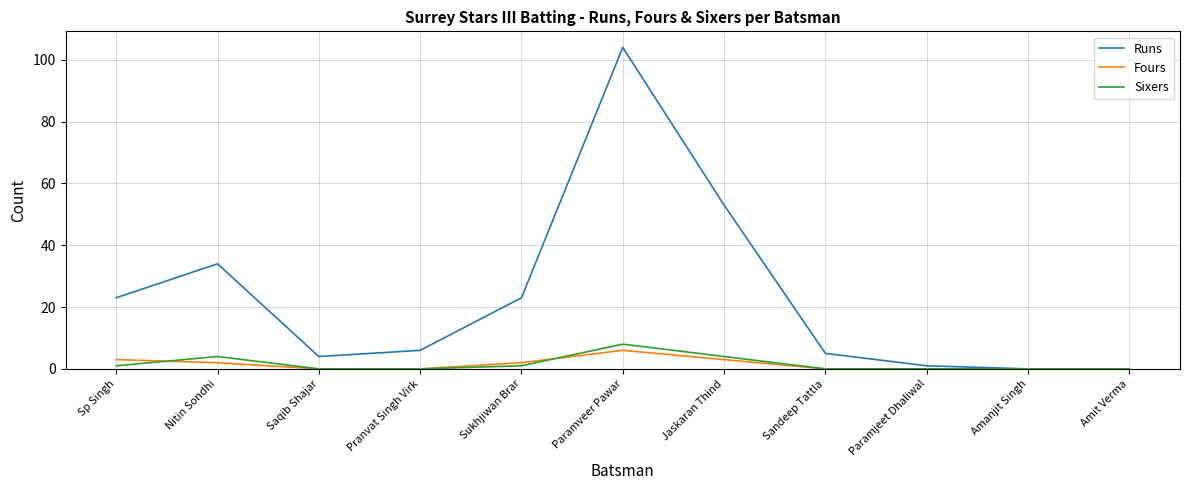

Reading right to left, extract all data points from this chart.

Runs: Amit Verma=0	Amanjit Singh=0	Paramjeet Dhaliwal=1	Sandeep Tattla=5	Jaskaran Thind=53	Paramveer Pawar=104	Sukhjiwan Brar=23	Pranvat Singh Virk=6	Saqib Shajar=4	Nitin Sondhi=34	Sp Singh=23
Fours: Amit Verma=0	Amanjit Singh=0	Paramjeet Dhaliwal=0	Sandeep Tattla=0	Jaskaran Thind=3	Paramveer Pawar=6	Sukhjiwan Brar=2	Pranvat Singh Virk=0	Saqib Shajar=0	Nitin Sondhi=2	Sp Singh=3
Sixers: Amit Verma=0	Amanjit Singh=0	Paramjeet Dhaliwal=0	Sandeep Tattla=0	Jaskaran Thind=4	Paramveer Pawar=8	Sukhjiwan Brar=1	Pranvat Singh Virk=0	Saqib Shajar=0	Nitin Sondhi=4	Sp Singh=1